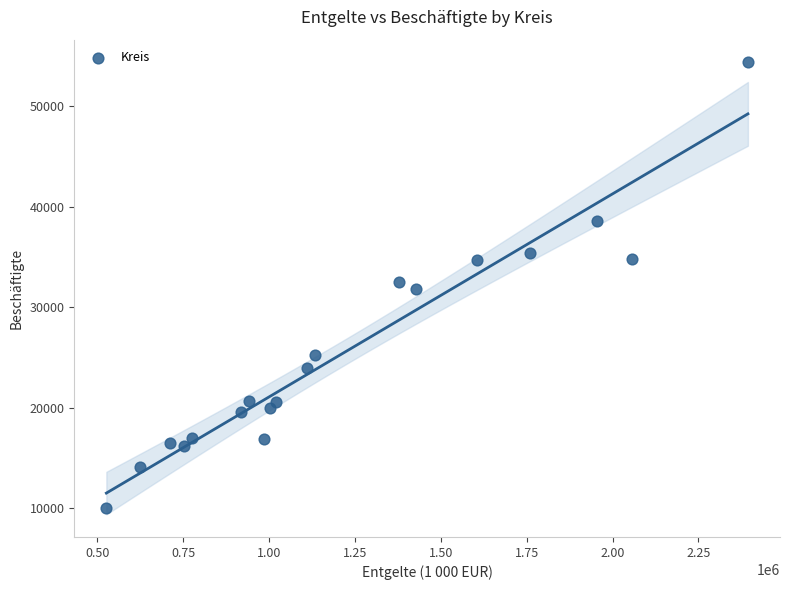

What is the range of X values (max minus min)?

1868571